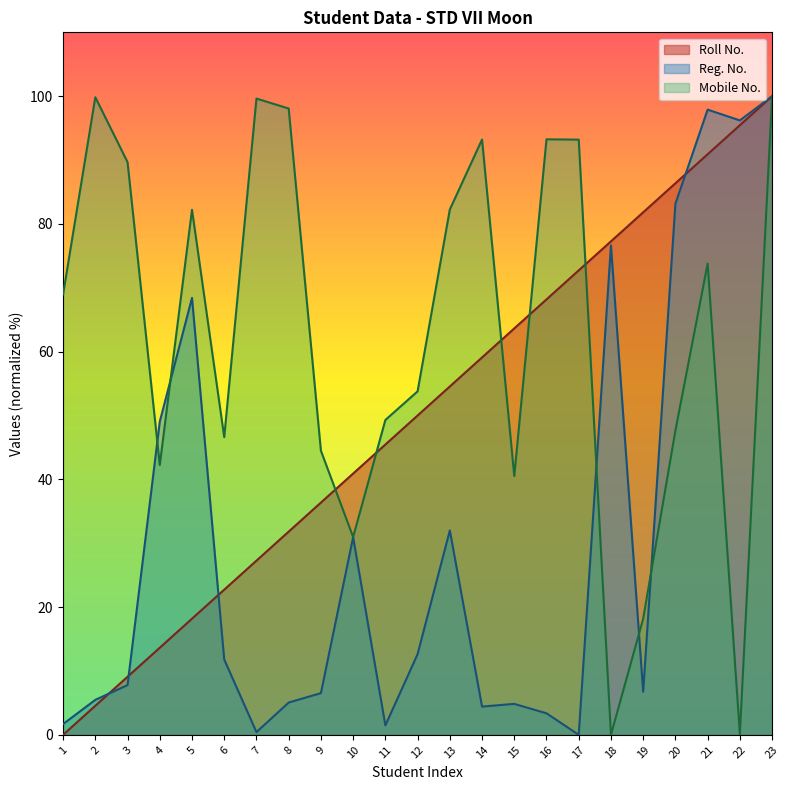

Rank the series by their average value, from highest to lowest.

Mobile No., Roll No., Reg. No.